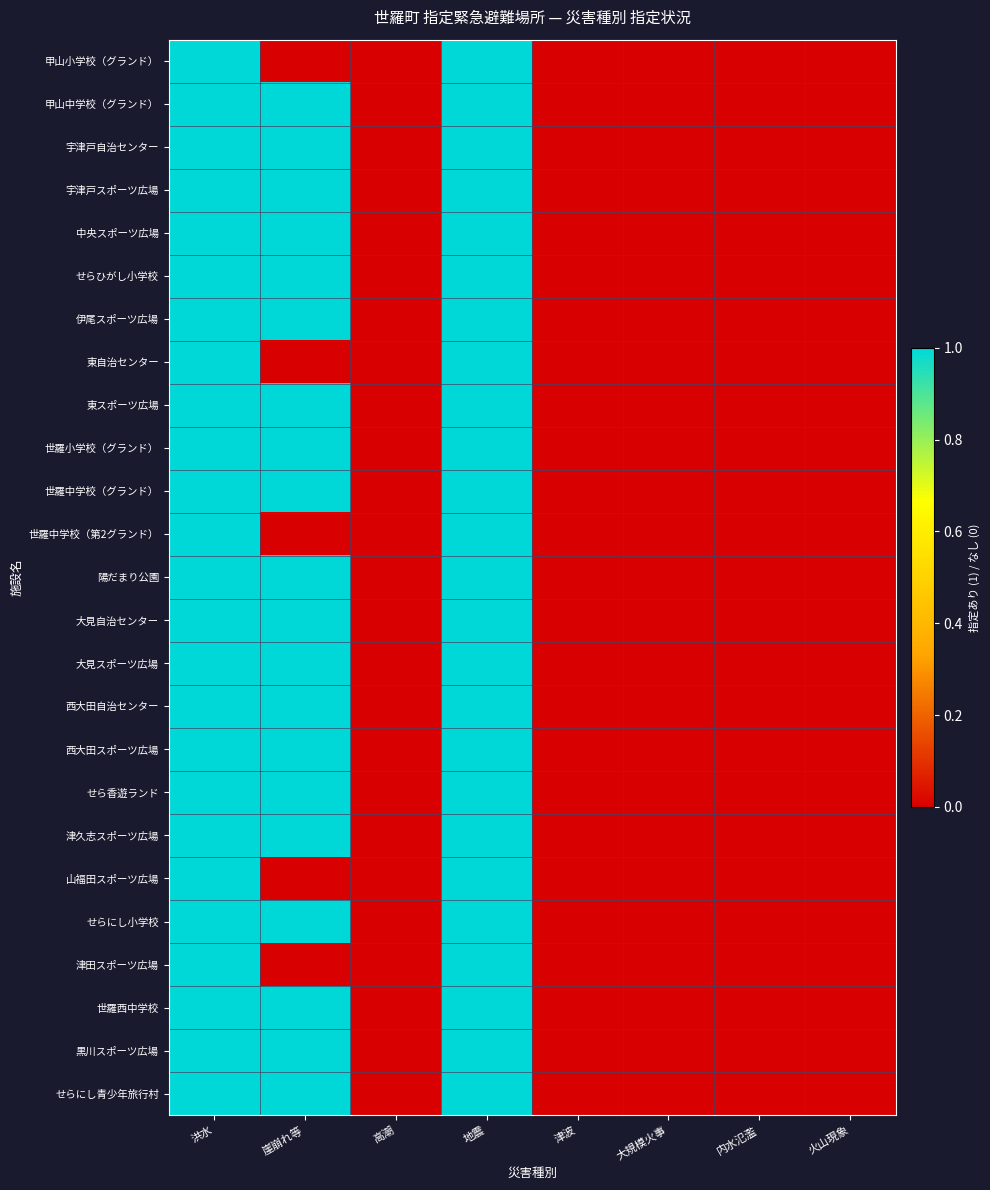

Reading right to left, extract all data points from this chart.

甲山小学校（グランド）: 火山現象=0	内水氾濫=0	大規模火事=0	津波=0	地震=1	高潮=0	崖崩れ等=0	洪水=1
甲山中学校（グランド）: 火山現象=0	内水氾濫=0	大規模火事=0	津波=0	地震=1	高潮=0	崖崩れ等=1	洪水=1
宇津戸自治センター: 火山現象=0	内水氾濫=0	大規模火事=0	津波=0	地震=1	高潮=0	崖崩れ等=1	洪水=1
宇津戸スポーツ広場: 火山現象=0	内水氾濫=0	大規模火事=0	津波=0	地震=1	高潮=0	崖崩れ等=1	洪水=1
中央スポーツ広場: 火山現象=0	内水氾濫=0	大規模火事=0	津波=0	地震=1	高潮=0	崖崩れ等=1	洪水=1
せらひがし小学校: 火山現象=0	内水氾濫=0	大規模火事=0	津波=0	地震=1	高潮=0	崖崩れ等=1	洪水=1
伊尾スポーツ広場: 火山現象=0	内水氾濫=0	大規模火事=0	津波=0	地震=1	高潮=0	崖崩れ等=1	洪水=1
東自治センター: 火山現象=0	内水氾濫=0	大規模火事=0	津波=0	地震=1	高潮=0	崖崩れ等=0	洪水=1
東スポーツ広場: 火山現象=0	内水氾濫=0	大規模火事=0	津波=0	地震=1	高潮=0	崖崩れ等=1	洪水=1
世羅小学校（グランド）: 火山現象=0	内水氾濫=0	大規模火事=0	津波=0	地震=1	高潮=0	崖崩れ等=1	洪水=1
世羅中学校（グランド）: 火山現象=0	内水氾濫=0	大規模火事=0	津波=0	地震=1	高潮=0	崖崩れ等=1	洪水=1
世羅中学校（第2グランド）: 火山現象=0	内水氾濫=0	大規模火事=0	津波=0	地震=1	高潮=0	崖崩れ等=0	洪水=1
陽だまり公園: 火山現象=0	内水氾濫=0	大規模火事=0	津波=0	地震=1	高潮=0	崖崩れ等=1	洪水=1
大見自治センター: 火山現象=0	内水氾濫=0	大規模火事=0	津波=0	地震=1	高潮=0	崖崩れ等=1	洪水=1
大見スポーツ広場: 火山現象=0	内水氾濫=0	大規模火事=0	津波=0	地震=1	高潮=0	崖崩れ等=1	洪水=1
西大田自治センター: 火山現象=0	内水氾濫=0	大規模火事=0	津波=0	地震=1	高潮=0	崖崩れ等=1	洪水=1
西大田スポーツ広場: 火山現象=0	内水氾濫=0	大規模火事=0	津波=0	地震=1	高潮=0	崖崩れ等=1	洪水=1
せら香遊ランド: 火山現象=0	内水氾濫=0	大規模火事=0	津波=0	地震=1	高潮=0	崖崩れ等=1	洪水=1
津久志スポーツ広場: 火山現象=0	内水氾濫=0	大規模火事=0	津波=0	地震=1	高潮=0	崖崩れ等=1	洪水=1
山福田スポーツ広場: 火山現象=0	内水氾濫=0	大規模火事=0	津波=0	地震=1	高潮=0	崖崩れ等=0	洪水=1
せらにし小学校: 火山現象=0	内水氾濫=0	大規模火事=0	津波=0	地震=1	高潮=0	崖崩れ等=1	洪水=1
津田スポーツ広場: 火山現象=0	内水氾濫=0	大規模火事=0	津波=0	地震=1	高潮=0	崖崩れ等=0	洪水=1
世羅西中学校: 火山現象=0	内水氾濫=0	大規模火事=0	津波=0	地震=1	高潮=0	崖崩れ等=1	洪水=1
黒川スポーツ広場: 火山現象=0	内水氾濫=0	大規模火事=0	津波=0	地震=1	高潮=0	崖崩れ等=1	洪水=1
せらにし青少年旅行村: 火山現象=0	内水氾濫=0	大規模火事=0	津波=0	地震=1	高潮=0	崖崩れ等=1	洪水=1